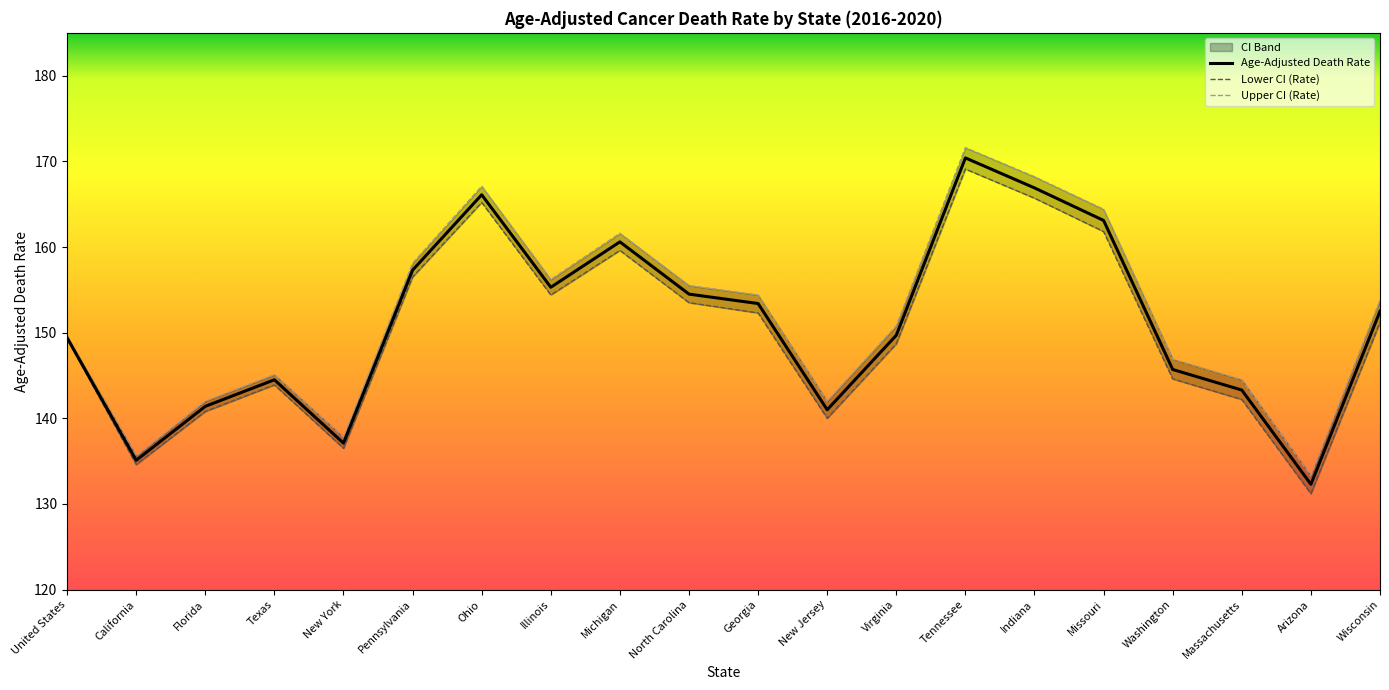

Which label corresponds to the largest value in the chart?

Tennessee